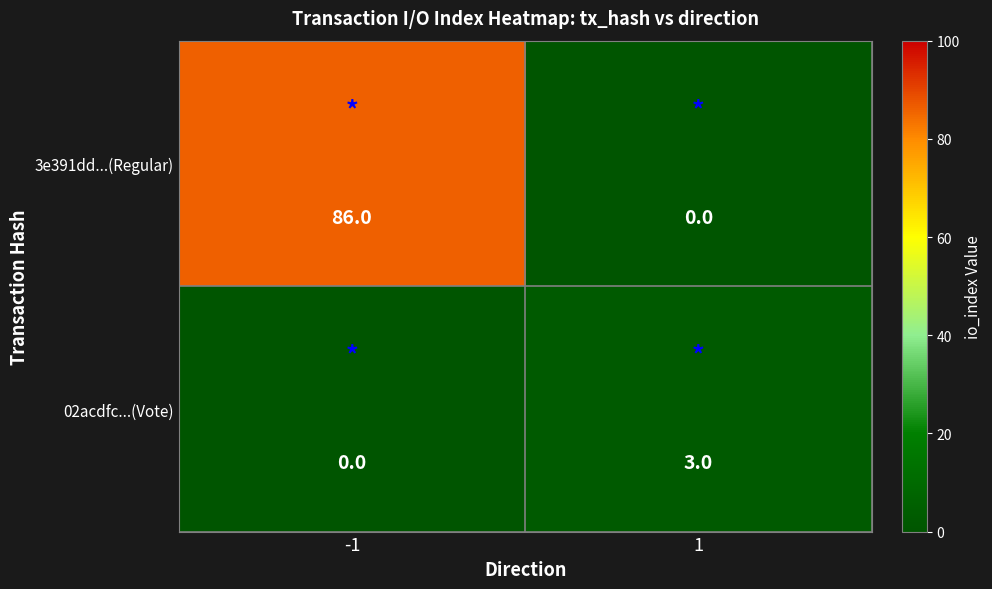

Is the value of 02acdfc...(Vote) at -1 greater than the value of 3e391dd...(Regular) at -1?

No